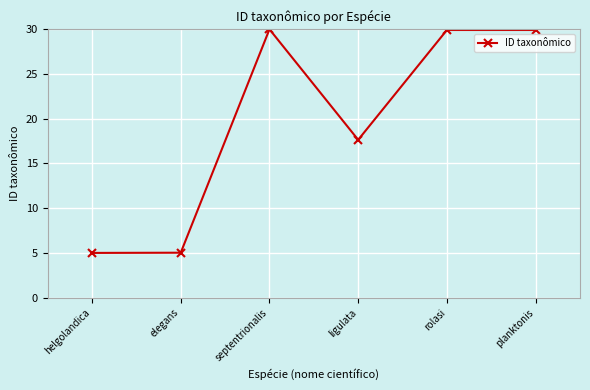

At which category does the data reach its first local peak?

septentrionalis